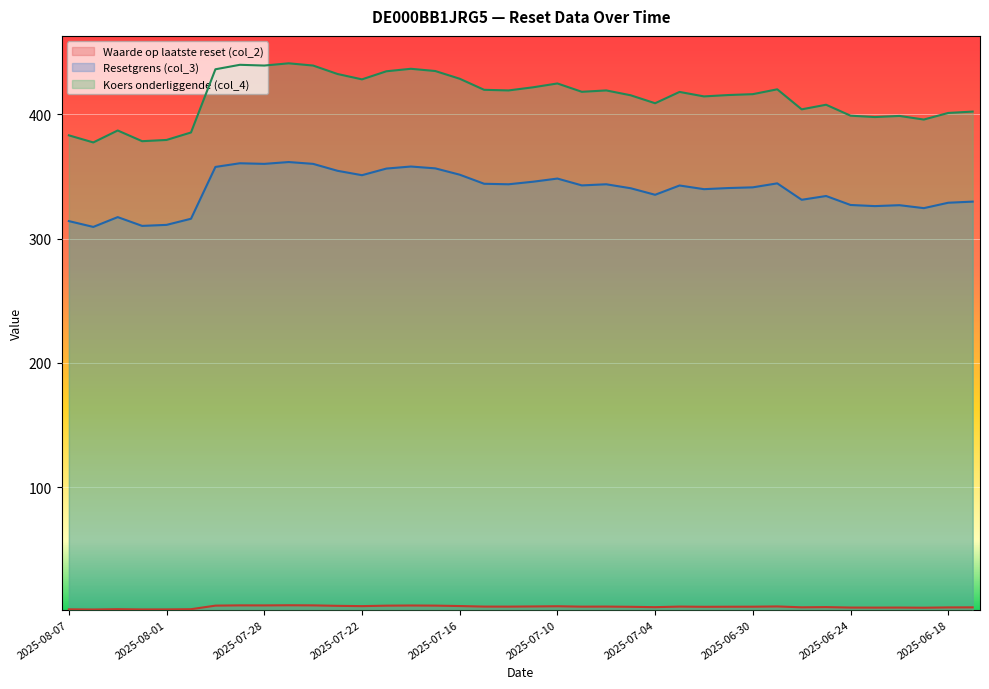

Which series has the widest spread of values?

Koers onderliggende (col_4)